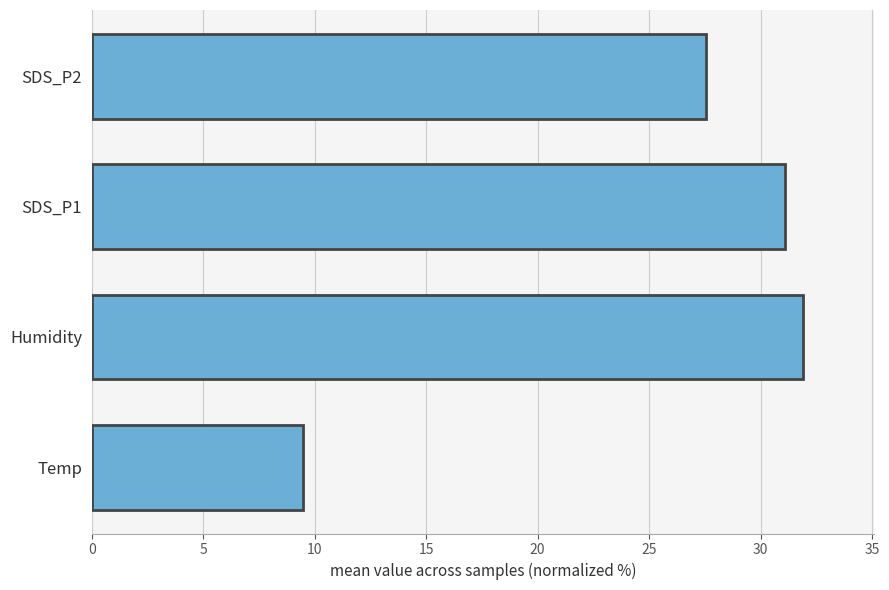

How many values are below 31?

2